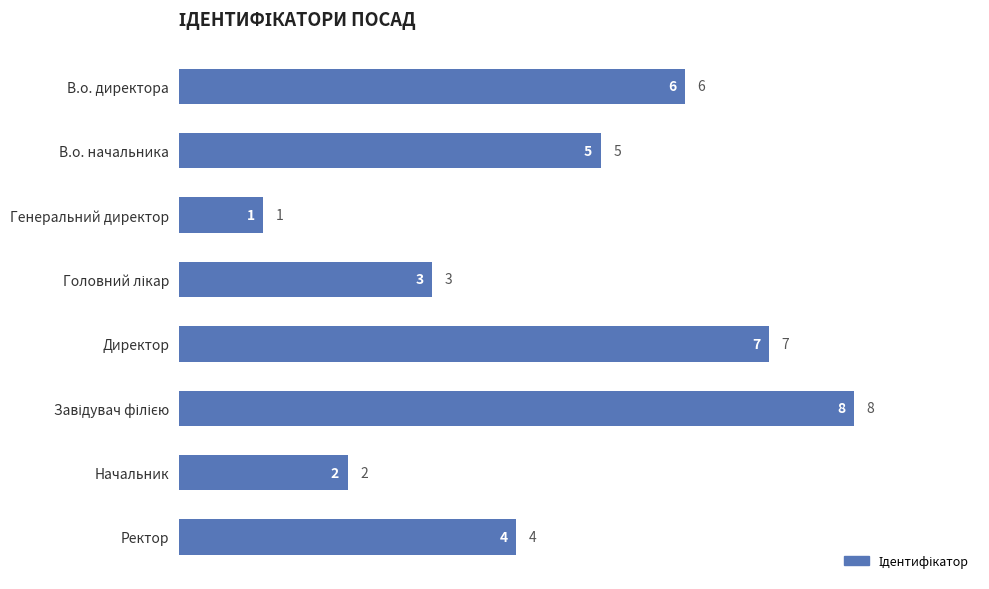

What is the difference between the maximum and minimum values?

7